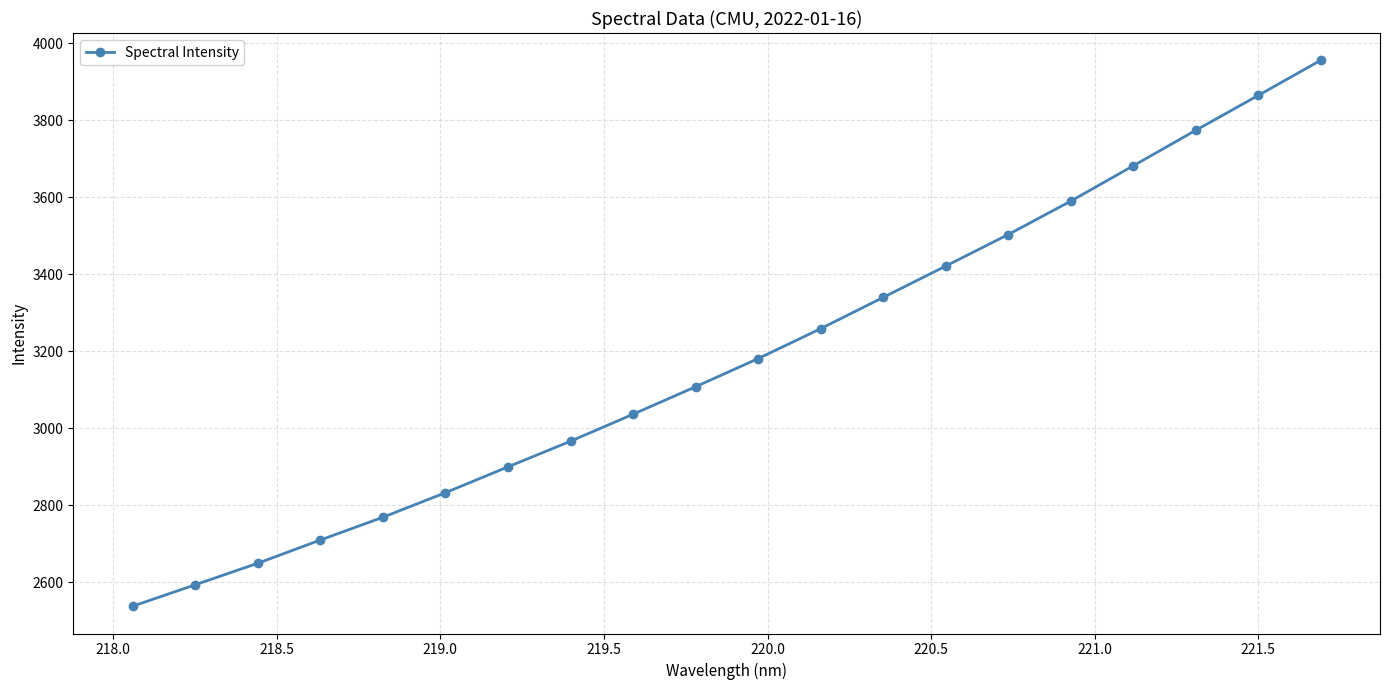

What is the value of the 4th point from the left?

2709.7